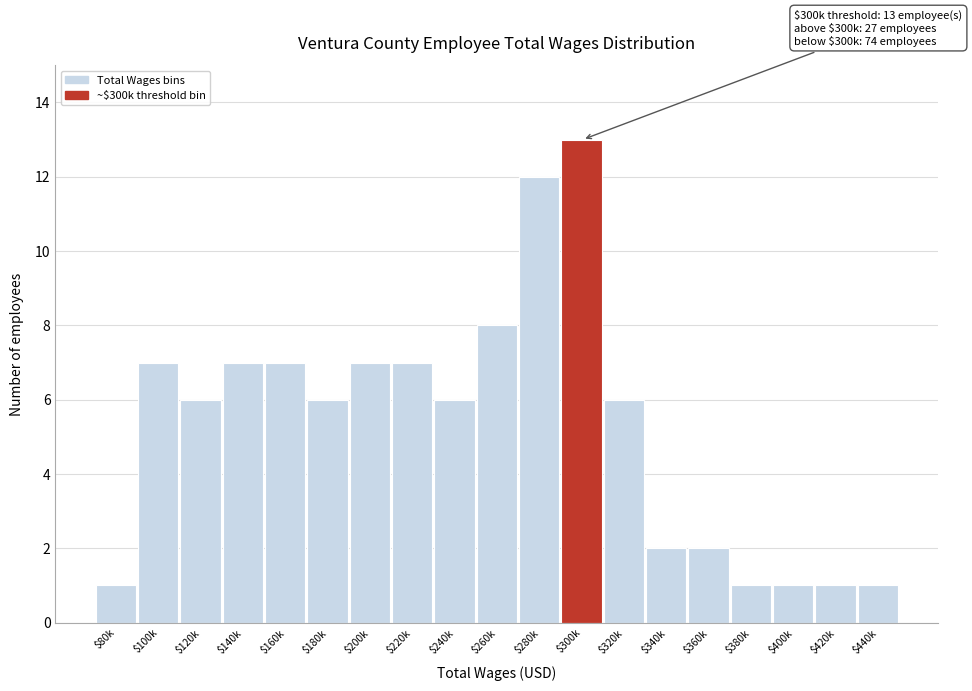

Reading right to left, transcribe all the data shown in this chart.

1	1	1	1	2	2	6	13	12	8	6	7	7	6	7	7	6	7	1